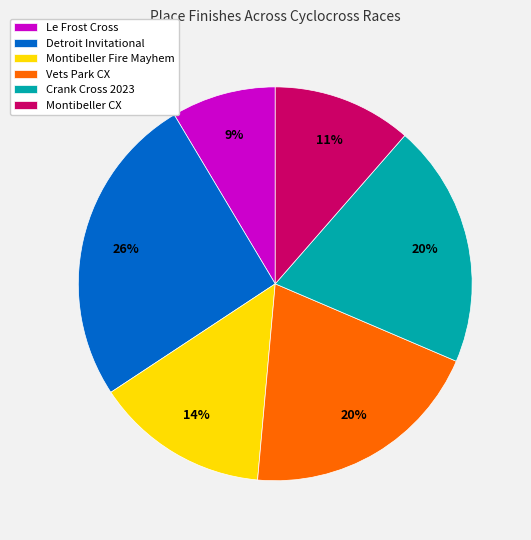

Which has a higher value, Montibeller CX or Montibeller Fire Mayhem?

Montibeller Fire Mayhem